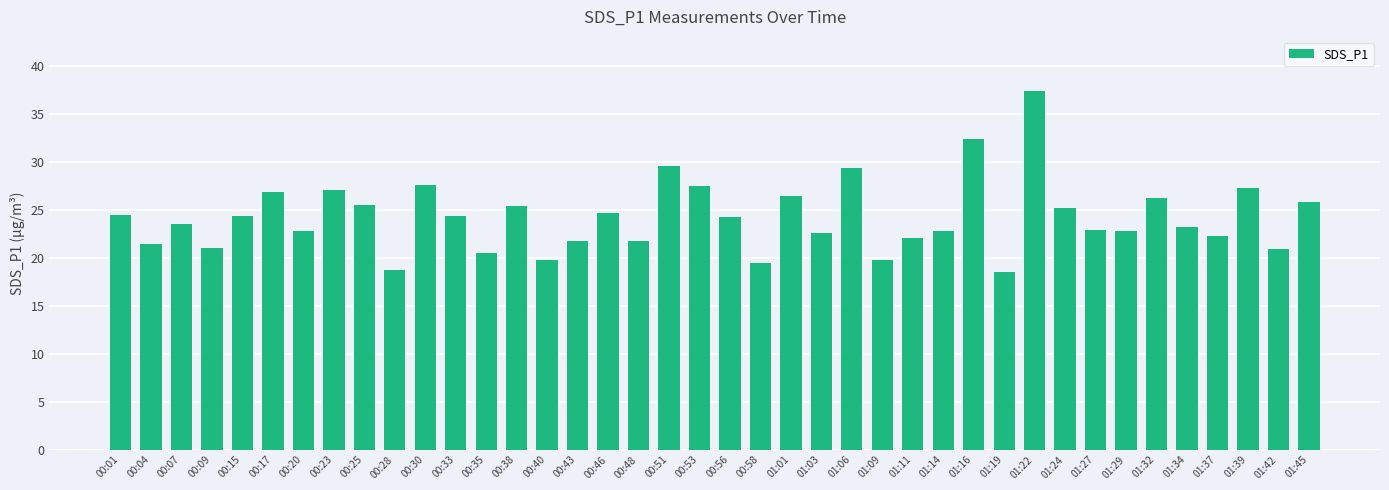

Read the value at 01:34.

23.3